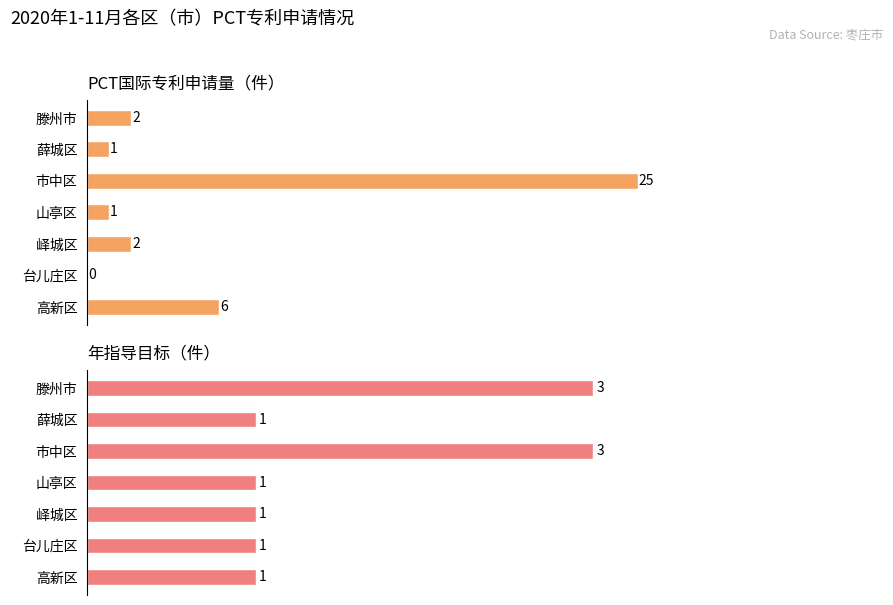

What is the spread (max minus min) of values at 峄城区?

1